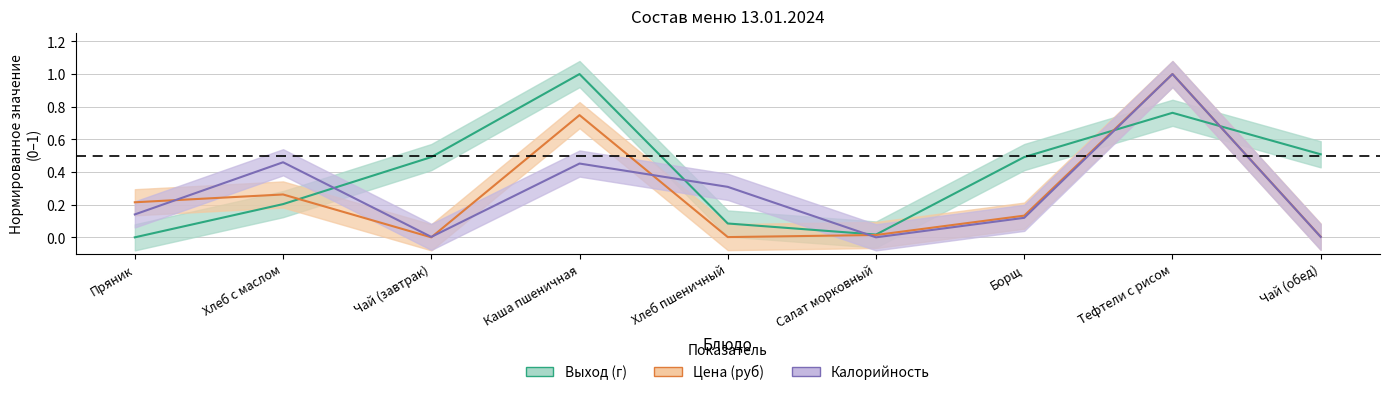

At how many categories does at least one series exceed 0?

9